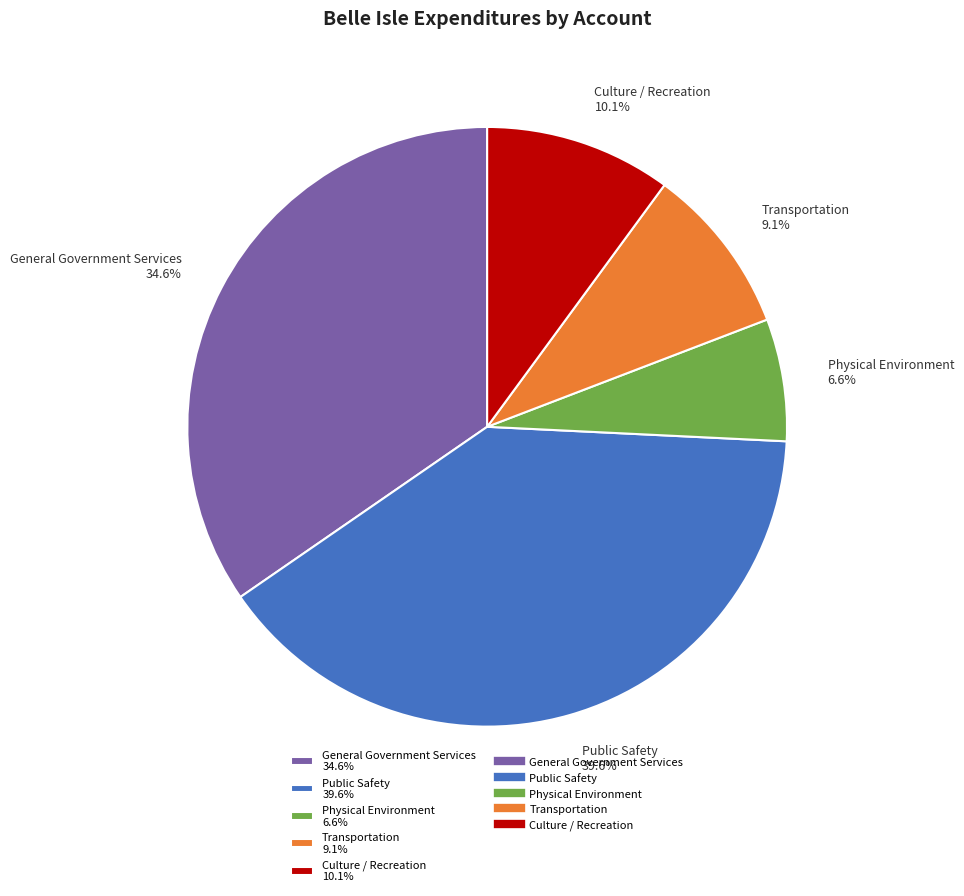

Count the number of slices in the pie.

5